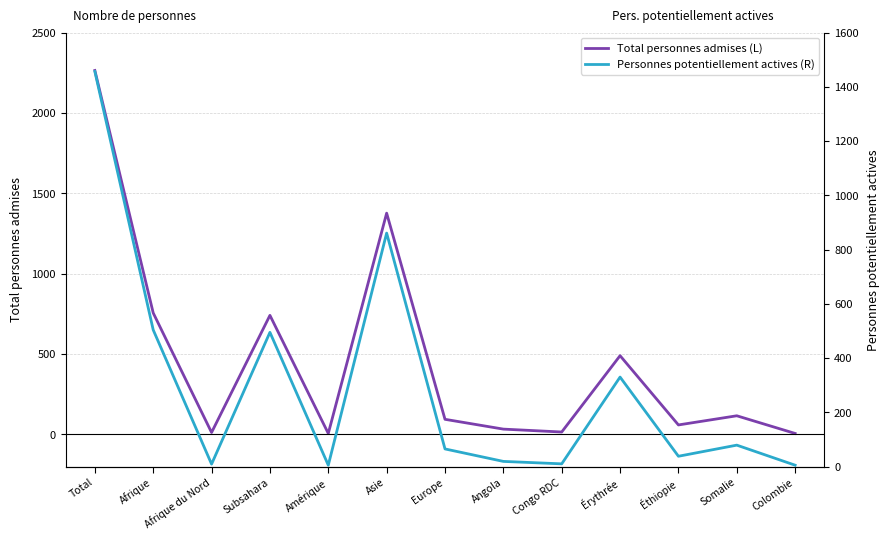

Reading left to right, transcribe all the data shown in this chart.

Total personnes admises (L): 2265	756	12	741	6	1377	94	33	15	490	59	116	6
Personnes potentiellement actives (R): 1457	504	9	495	5	861	65	19	10	330	38	79	5